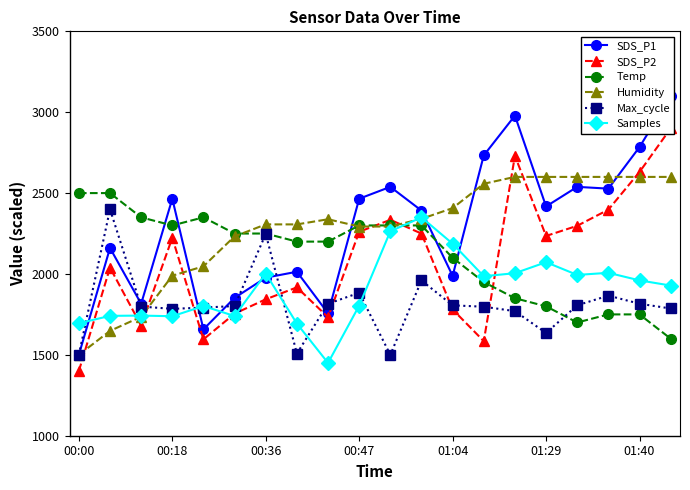

In Samples, how many points are higher than both neighbors (excluding endpoints)?

6